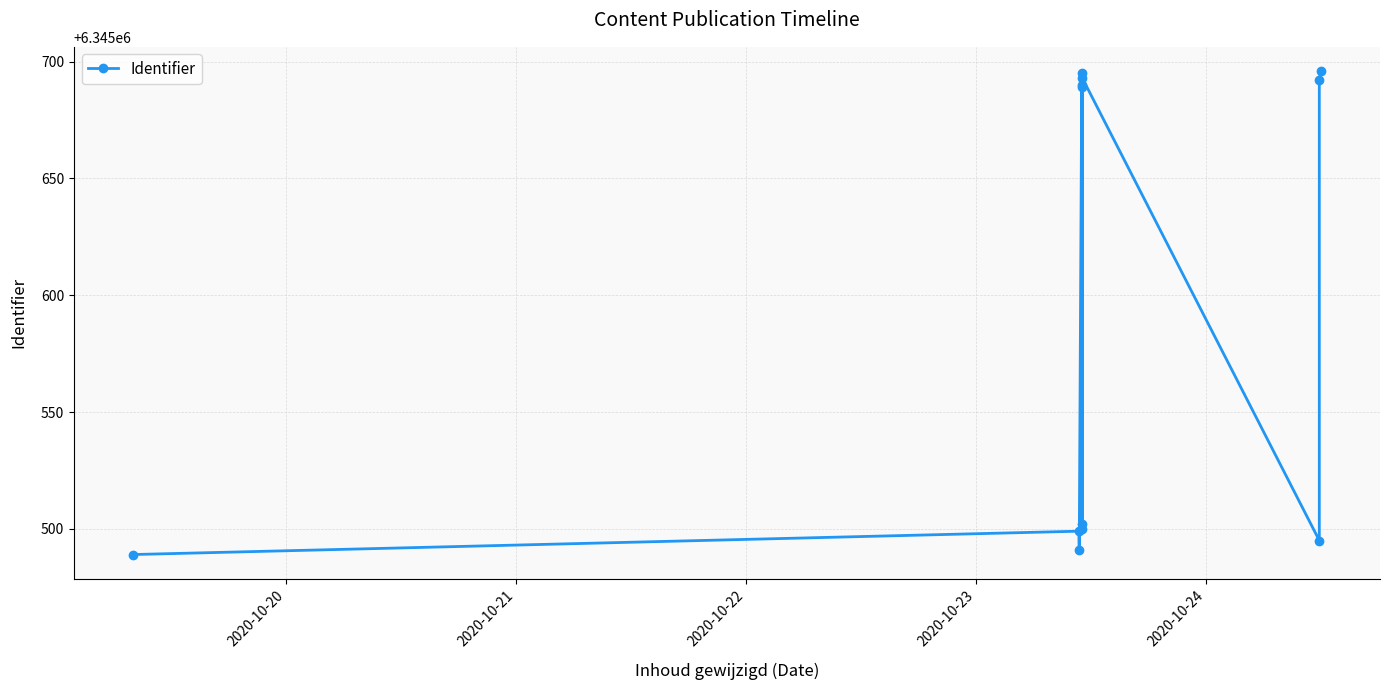

The value at 2020-10-23 is 4317537. True or false?

False